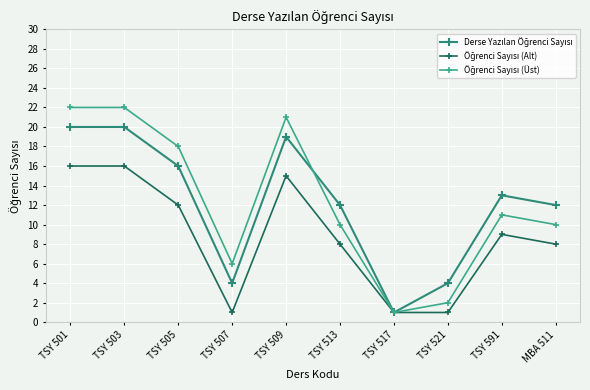

How many data points does each series have?

10